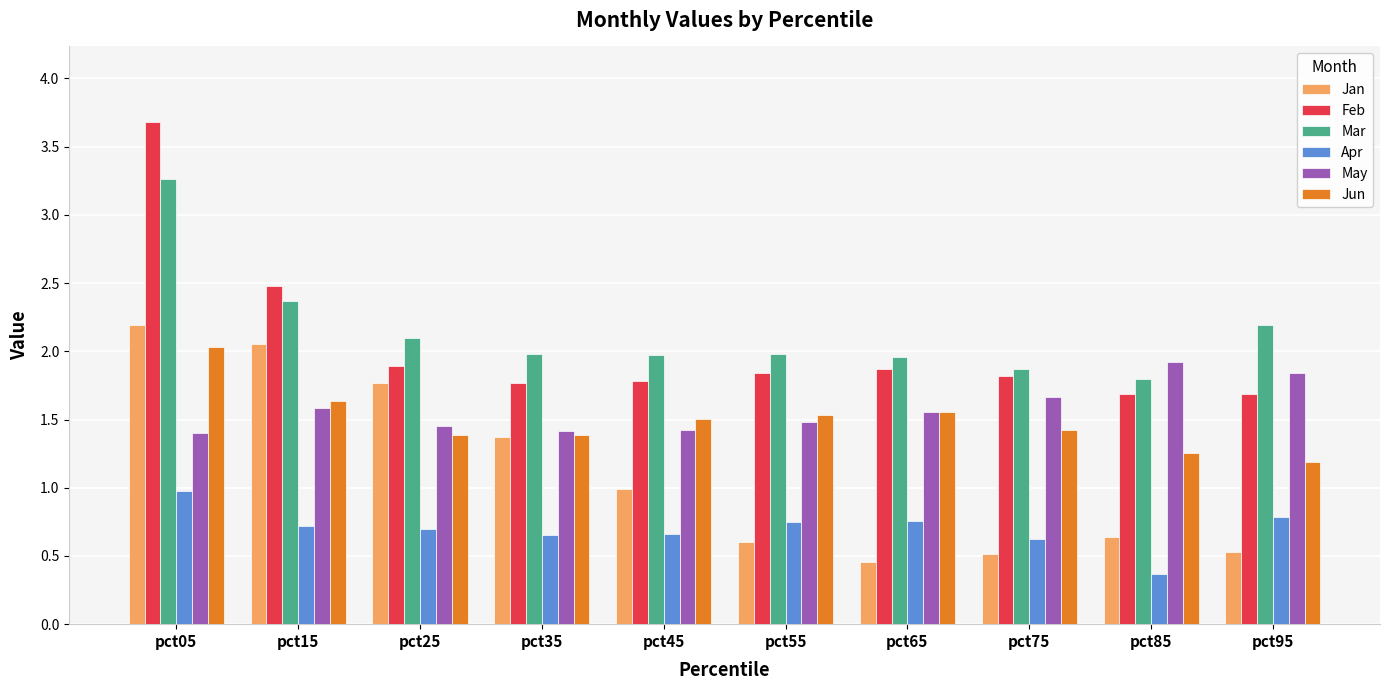

Which series has the widest spread of values?

Feb